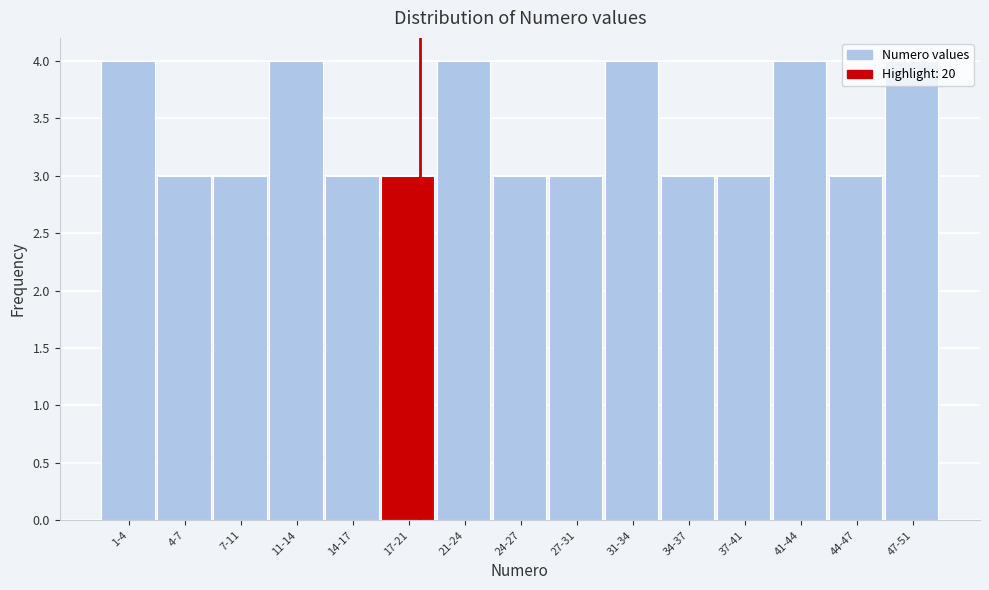

What is the ratio of the value at 27-31 to the value at 44-47?

1.0